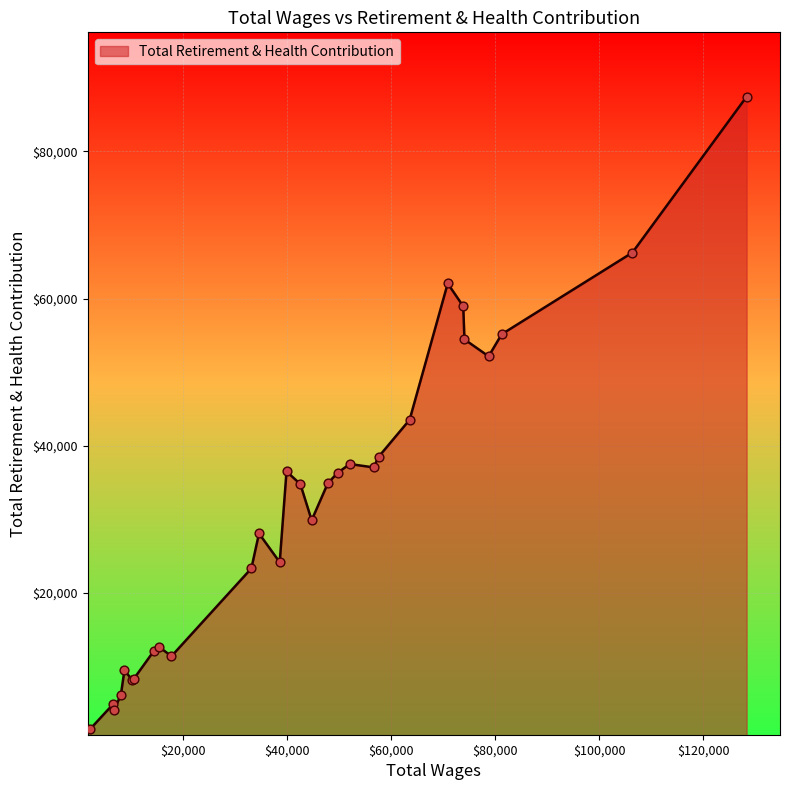

What is the maximum value shown in the chart?

87443